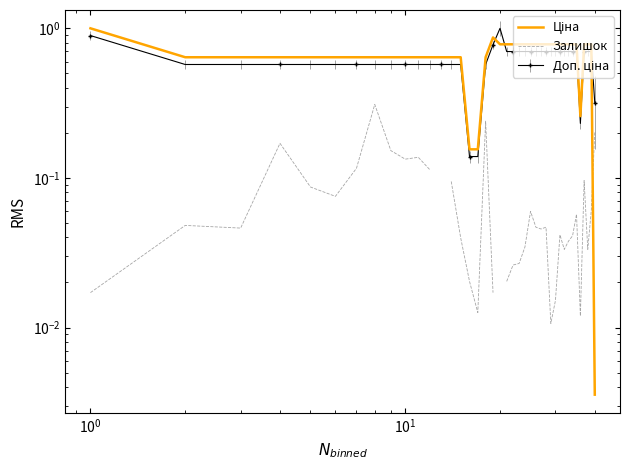

Count the number of categories in the chart.

40